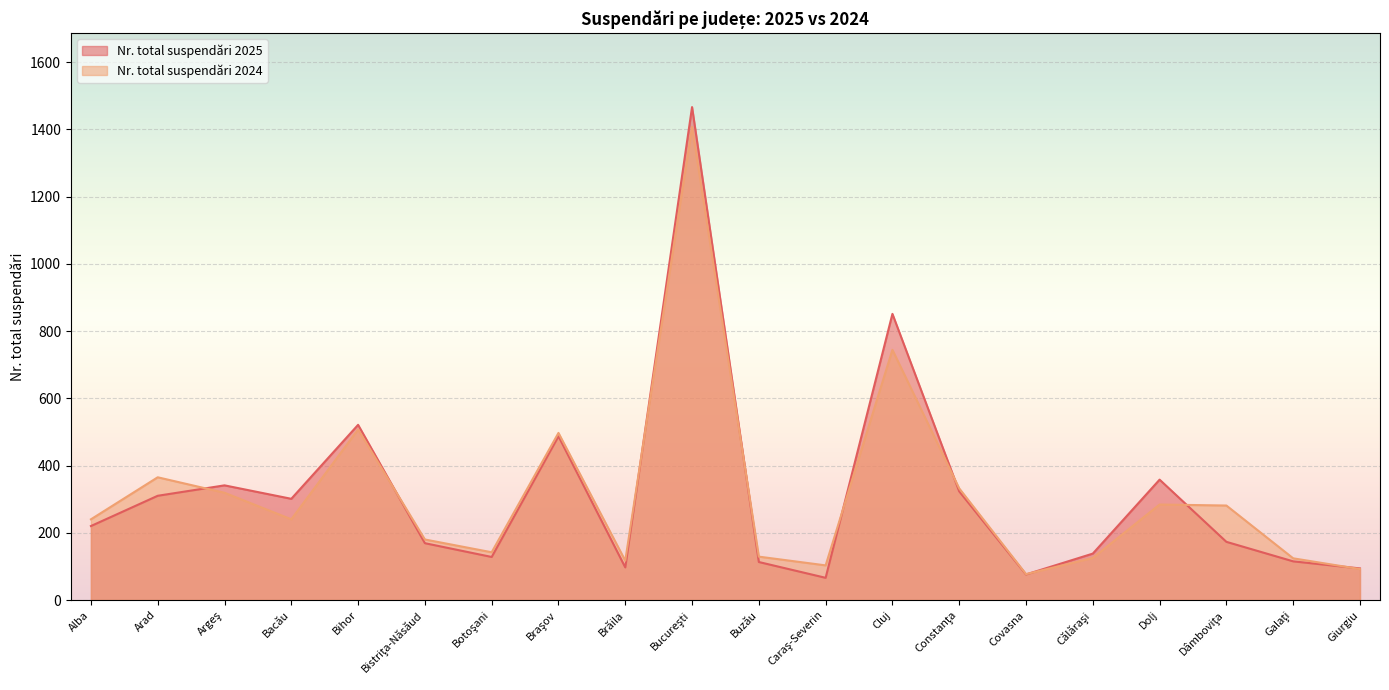

At which label does Nr. total suspendări 2024 reach its peak?

Bucureşti